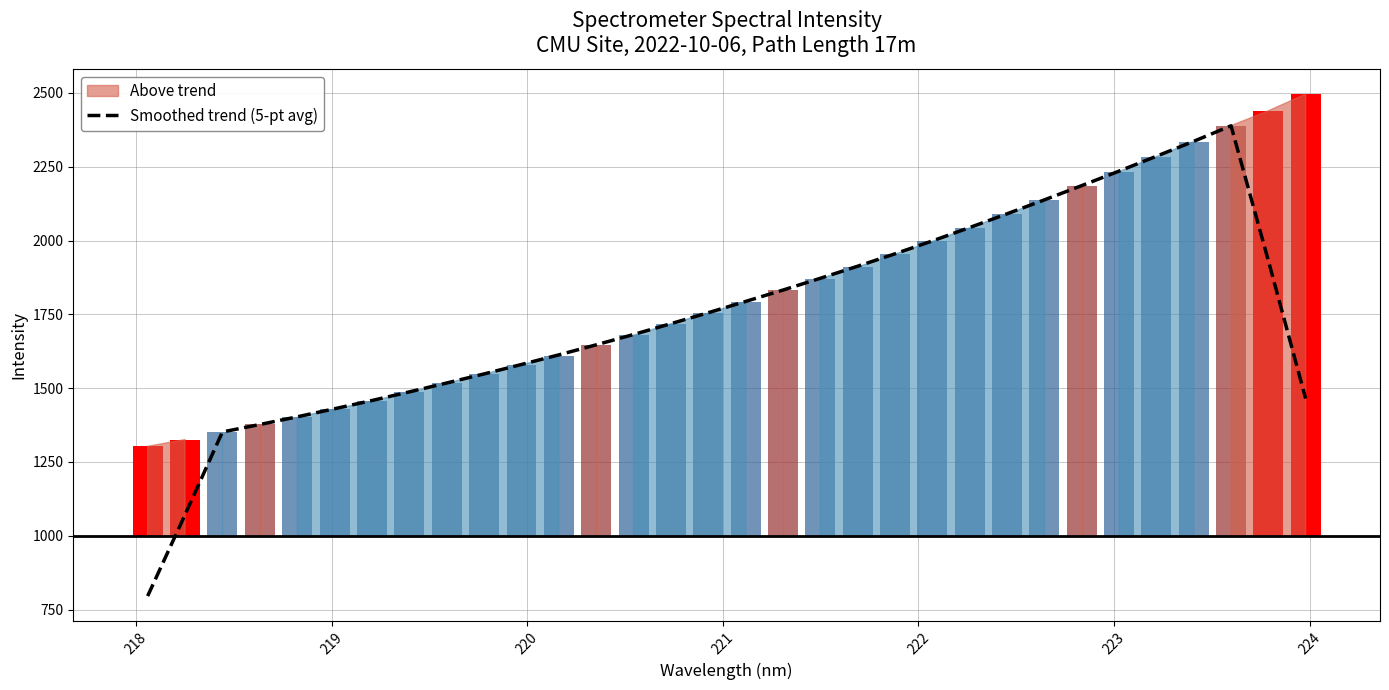

At which label is the value closest to 1592?

220